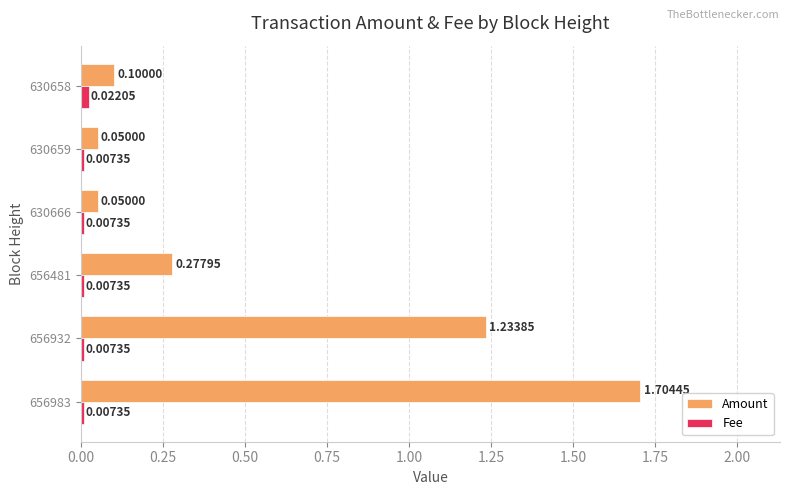

Is the value of Amount at 656932 greater than the value of Fee at 656481?

Yes